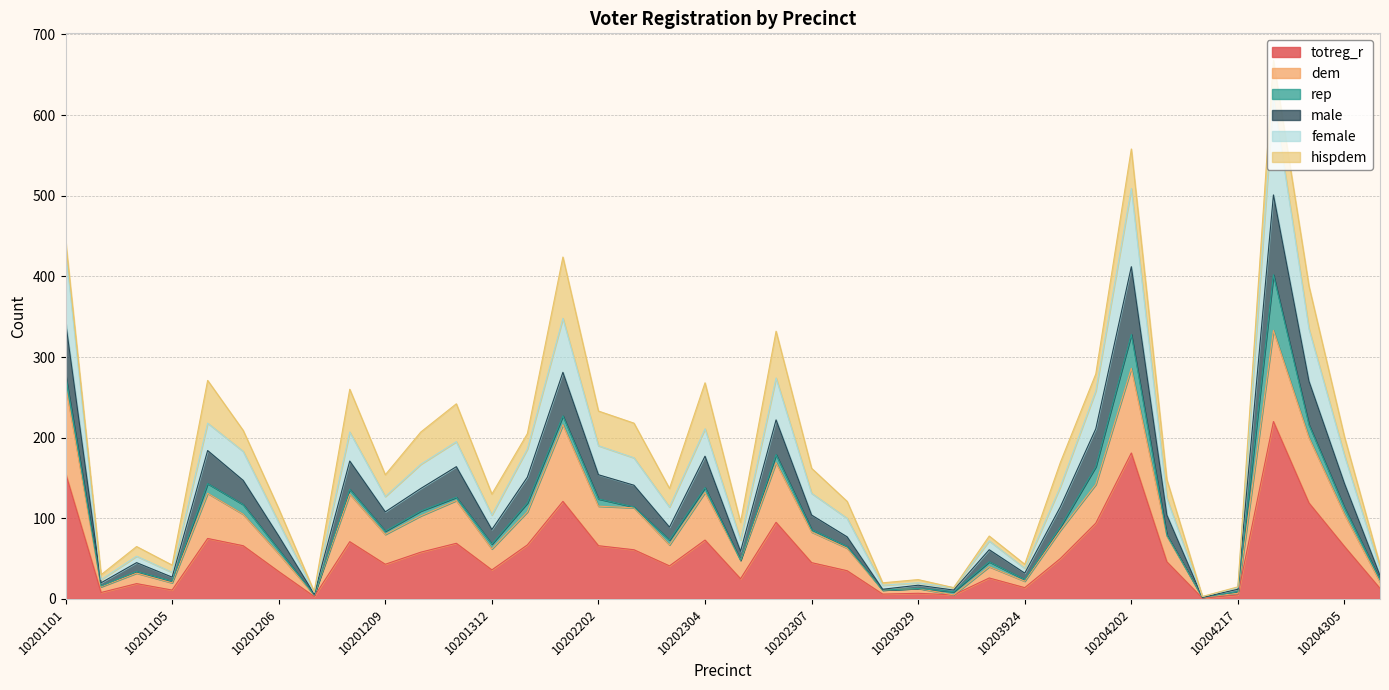

Does the chart display data point markers on the line(s)?

No